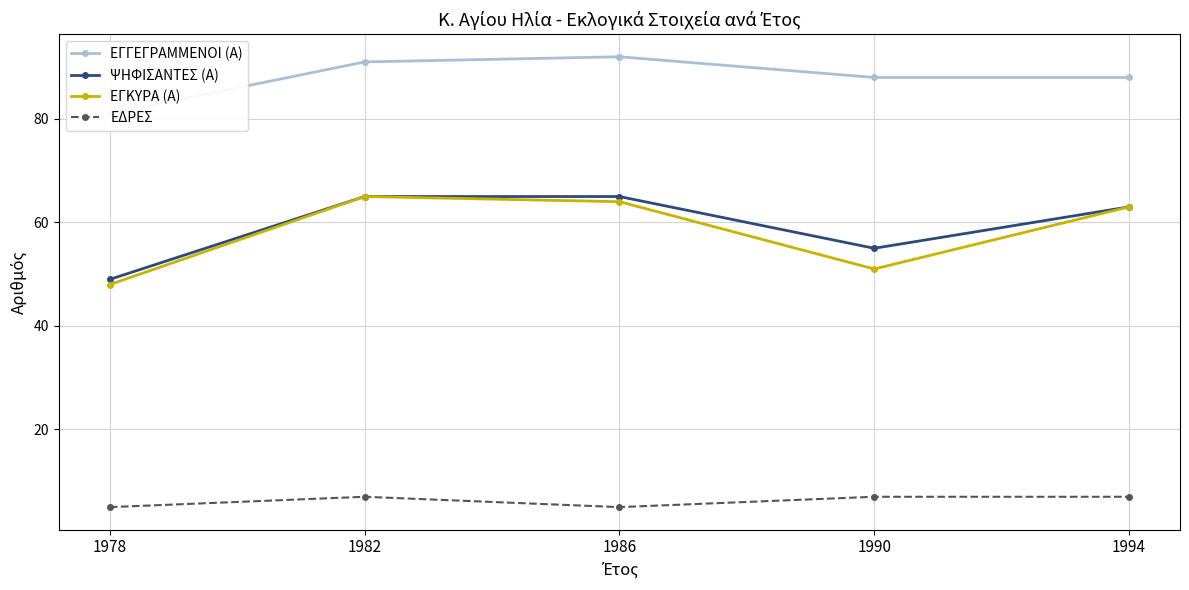

What is the sum of the ΕΔΡΕΣ values at 1986 and 1994?

12